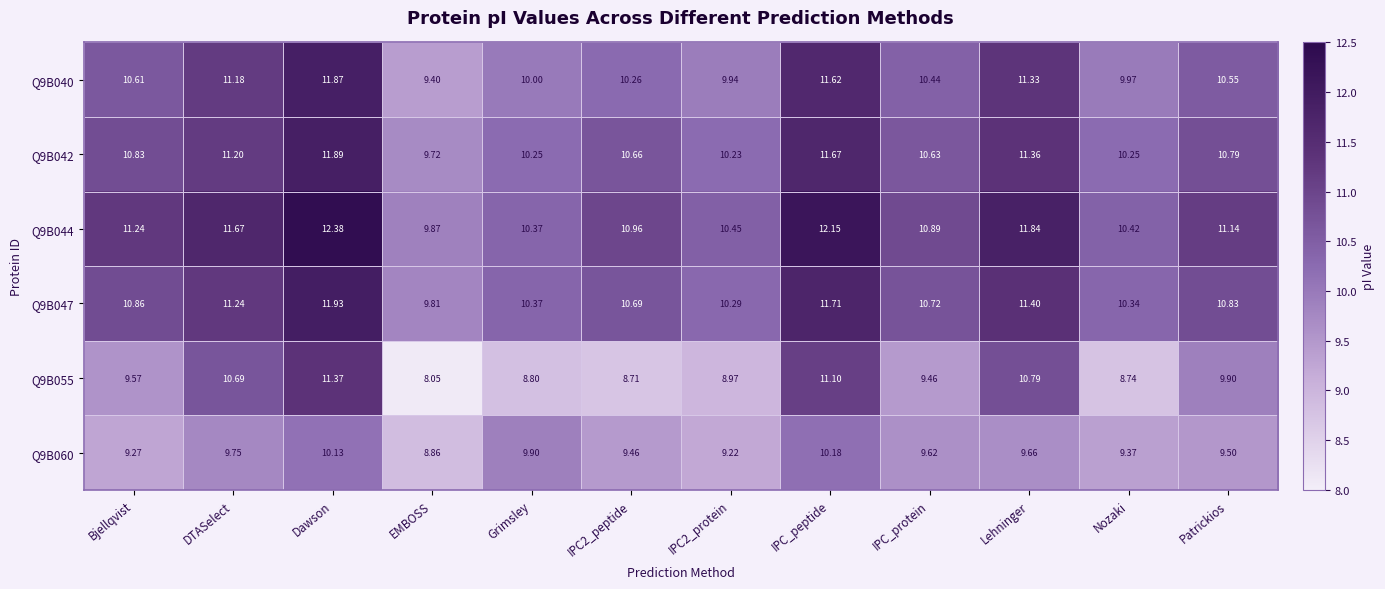

Which series has the largest total across all categories?

Q9B044